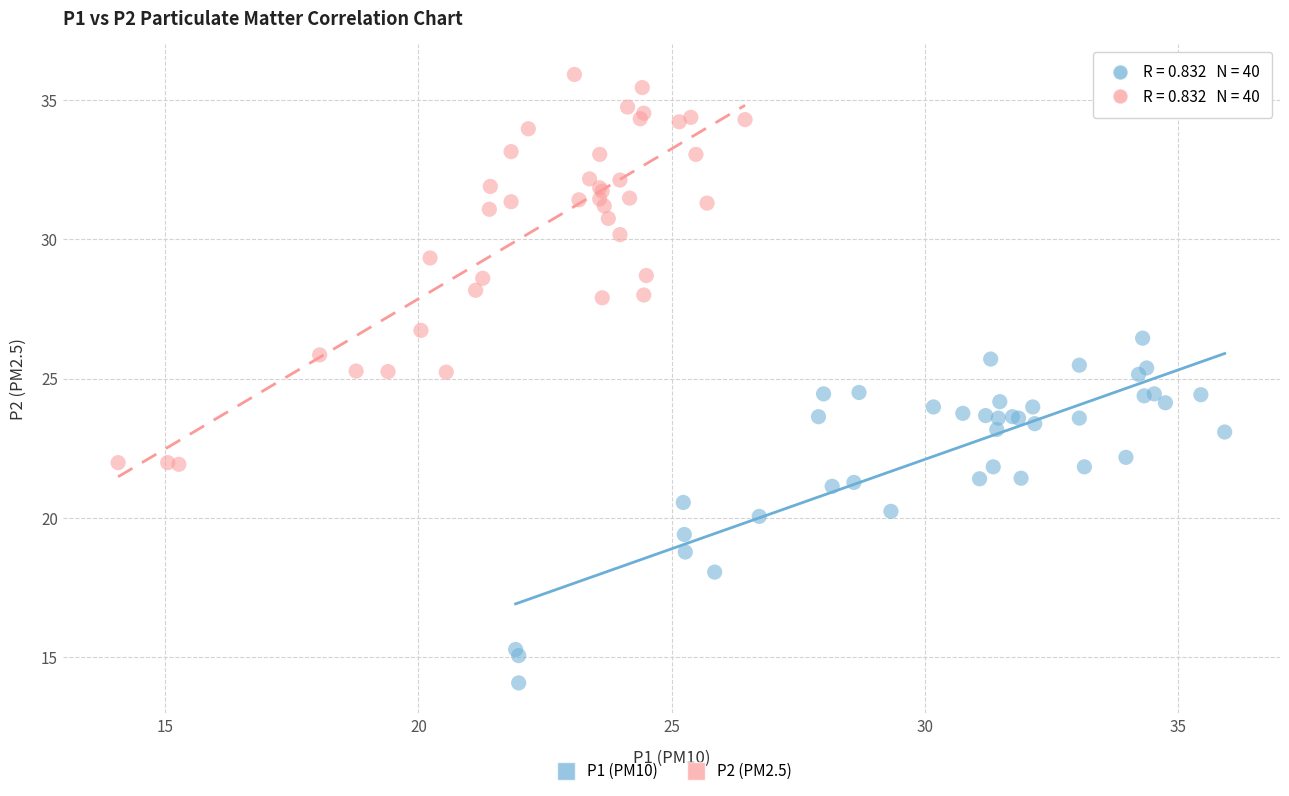

Which series has the largest Y range (max minus min)?

P2 (PM2.5)